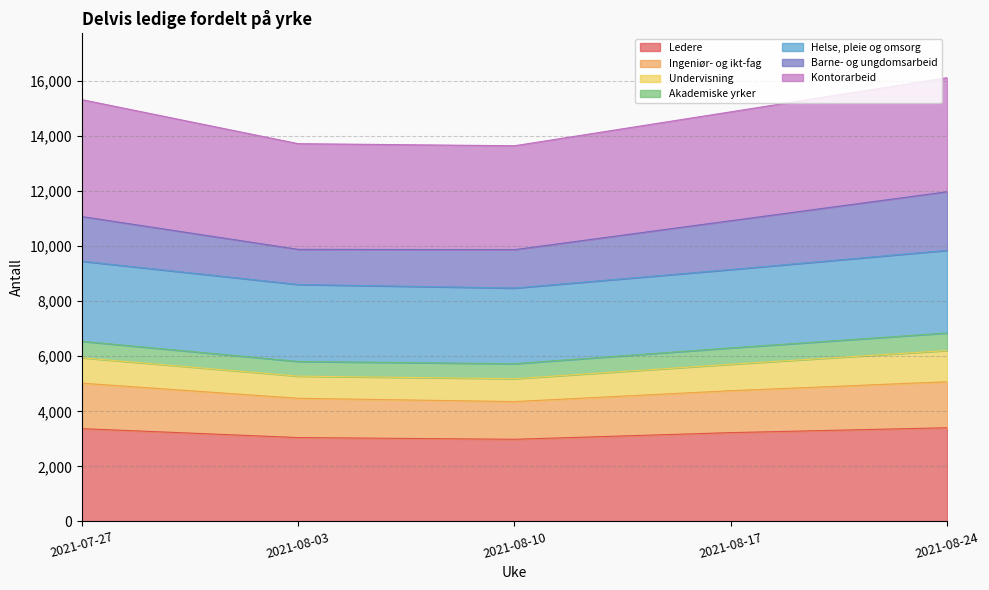

What are all the series names shown in the legend?

Ledere, Ingeniør- og ikt-fag, Undervisning, Akademiske yrker, Helse, pleie og omsorg, Barne- og ungdomsarbeid, Kontorarbeid